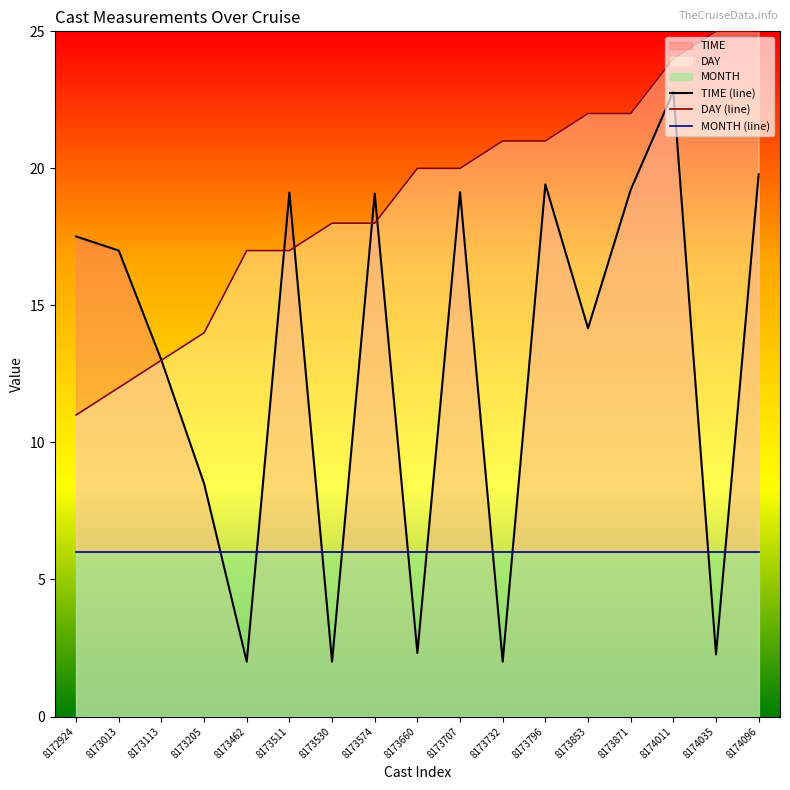

What is the average value of the MONTH (line) series?

6.0